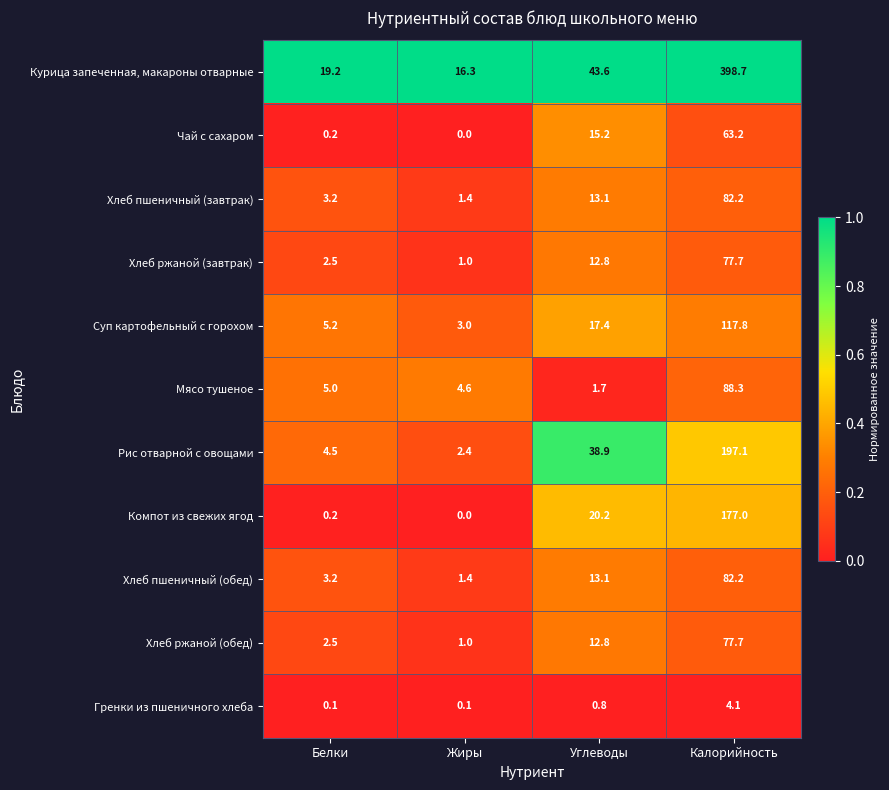

List the labels in order of Курица запеченная, макароны отварные value, largest first.

Калорийность, Углеводы, Белки, Жиры